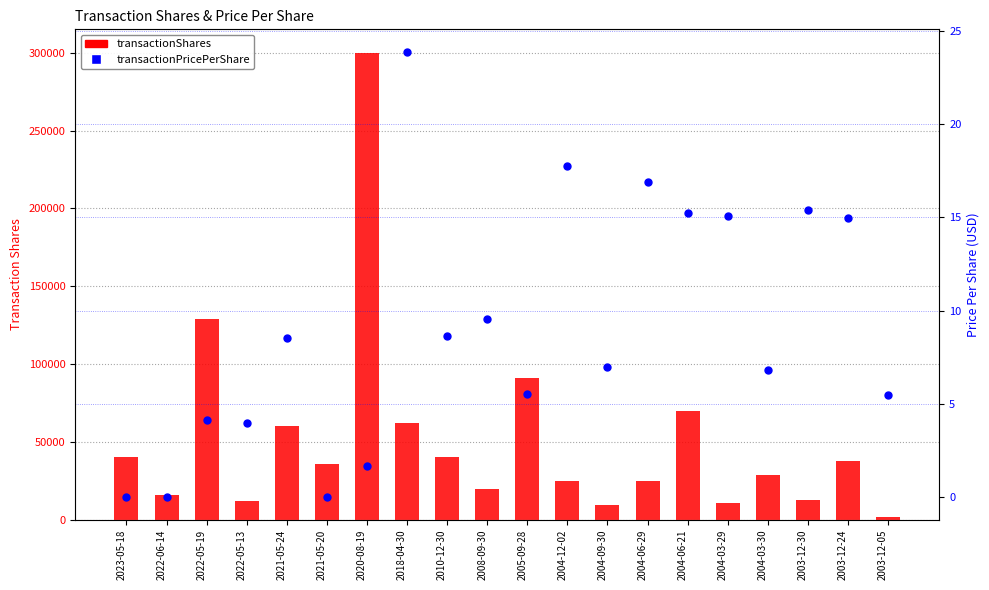

Which series has the largest total across all categories?

transactionShares